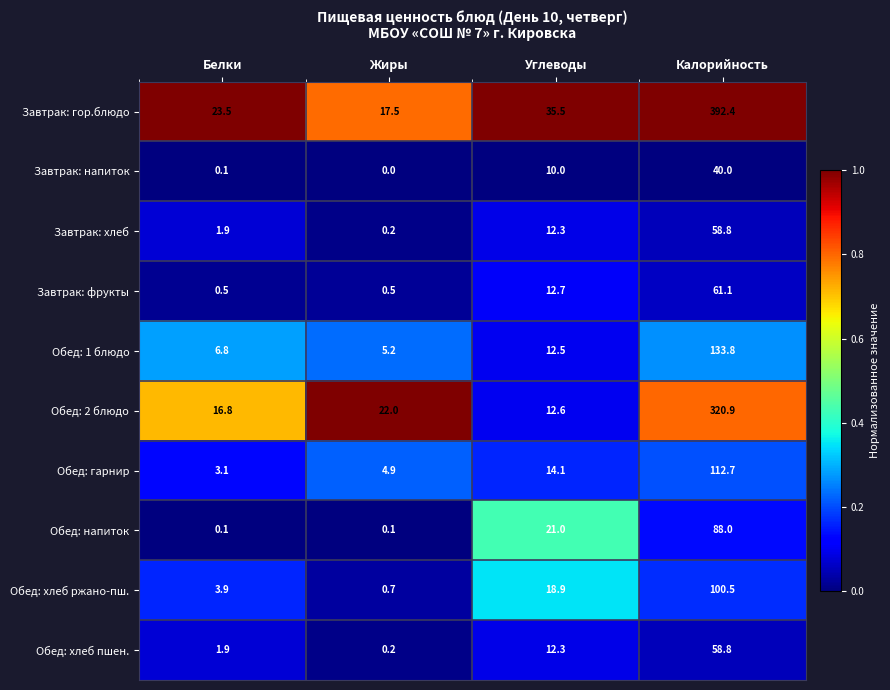

Between Белки and Жиры, which series saw the biggest shift?

Завтрак: гор.блюдо